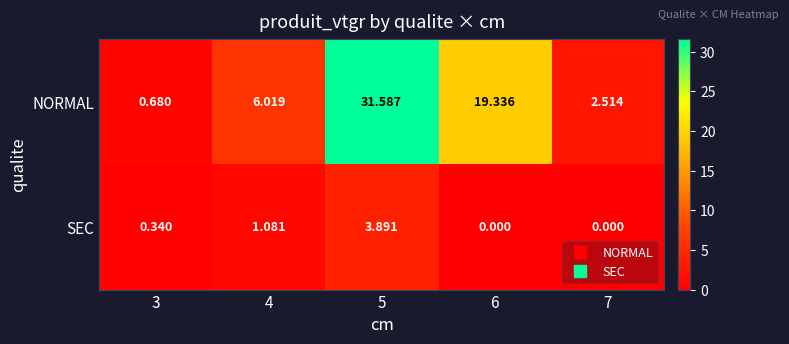

Which series has the widest spread of values?

NORMAL